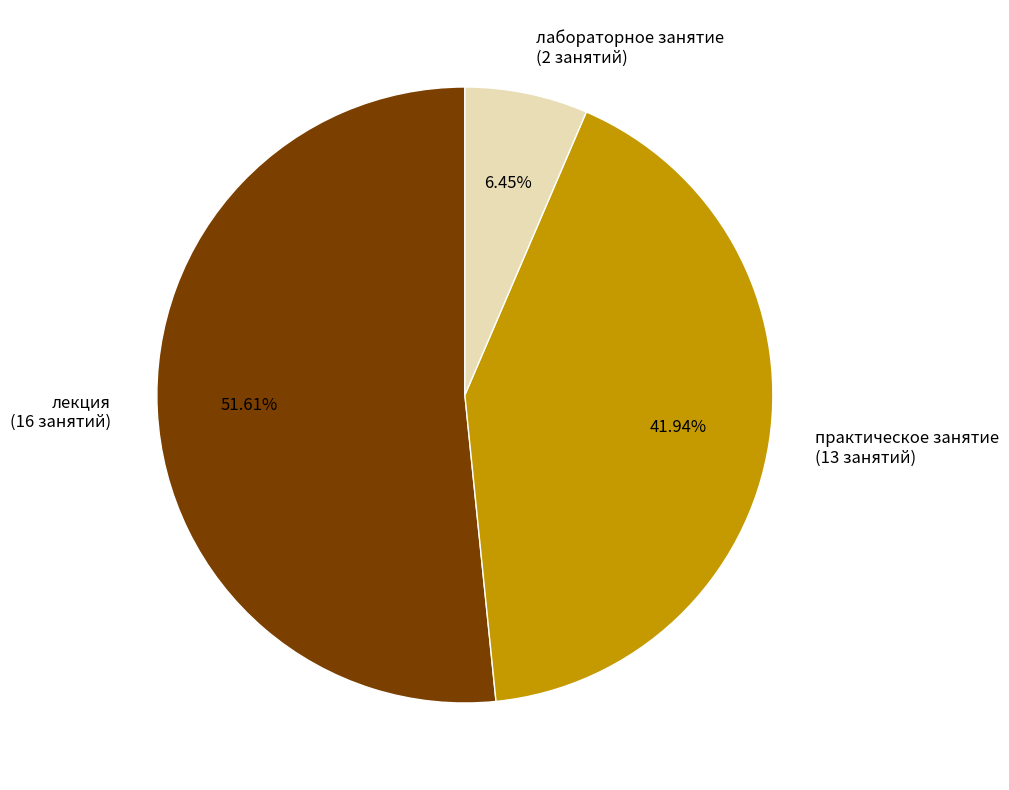

Approximately how many times larger is the value at практическое занятие compared to лекция?

0.8